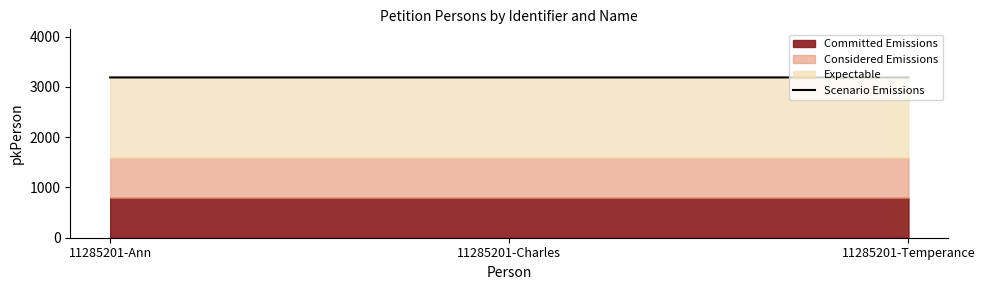

Does the chart display data point markers on the line(s)?

No